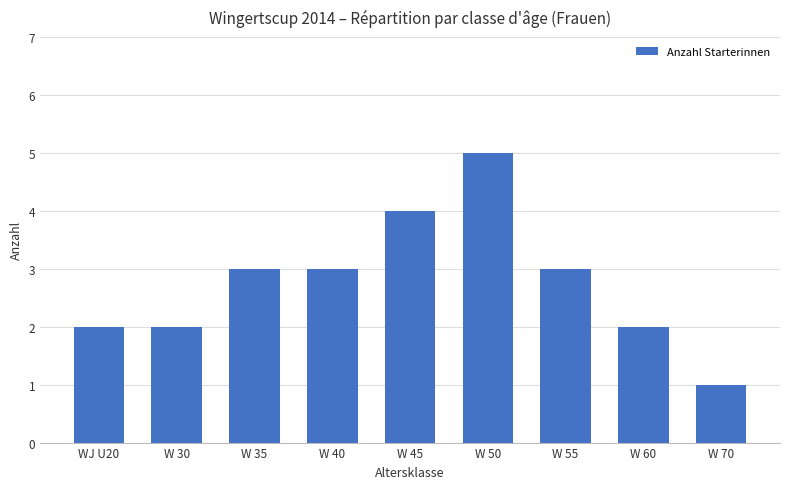

What is the ratio of the value at W 45 to the value at W 35?

1.3